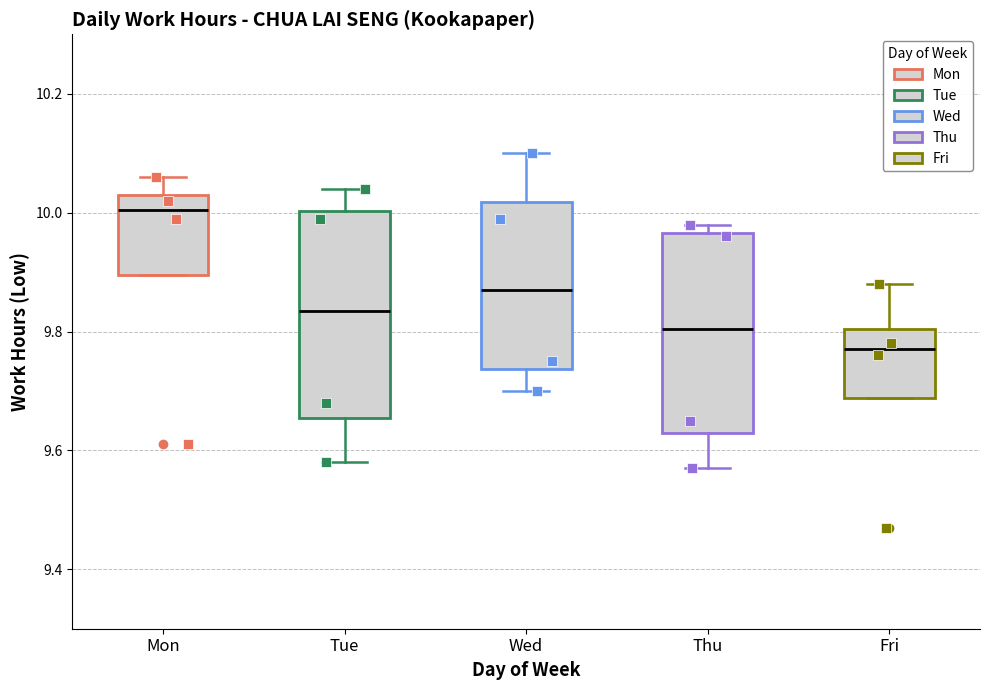

Reading left to right, transcribe this box plot: for each box, give where its median line is, the range the box spans, and where its two whiskers end, as read against the y-axis. The values are not printed on the chart, so give them approximately, as read against the axis.

Mon: median 10.00, box 9.90 to 10.04, whiskers 9.90 to 10.06
Tue: median 9.84, box 9.66 to 10.00, whiskers 9.58 to 10.04
Wed: median 9.88, box 9.74 to 10.02, whiskers 9.70 to 10.10
Thu: median 9.80, box 9.64 to 9.96, whiskers 9.58 to 9.98
Fri: median 9.78, box 9.68 to 9.80, whiskers 9.68 to 9.88